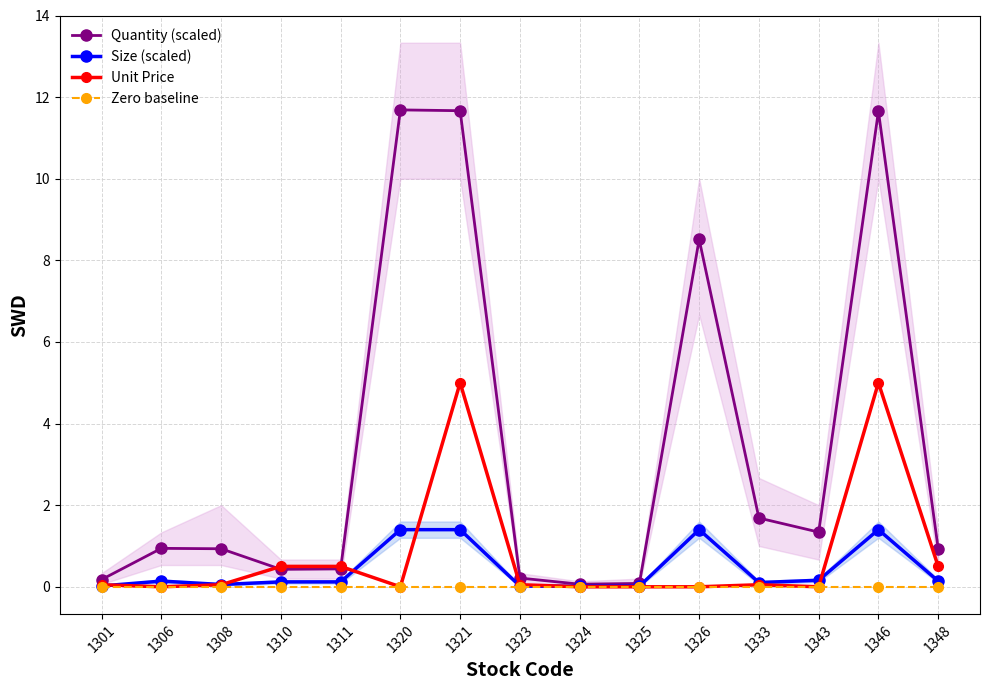

Which series has the widest spread of values?

Quantity (scaled)